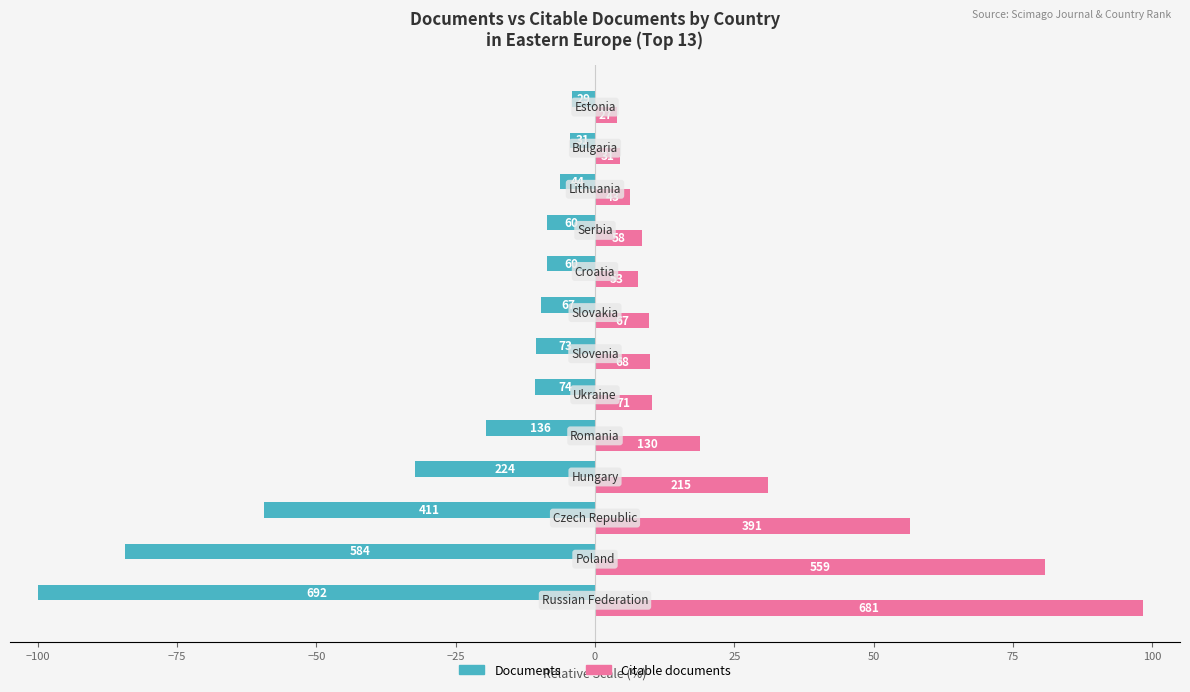

What are all the series names shown in the legend?

Documents, Citable documents